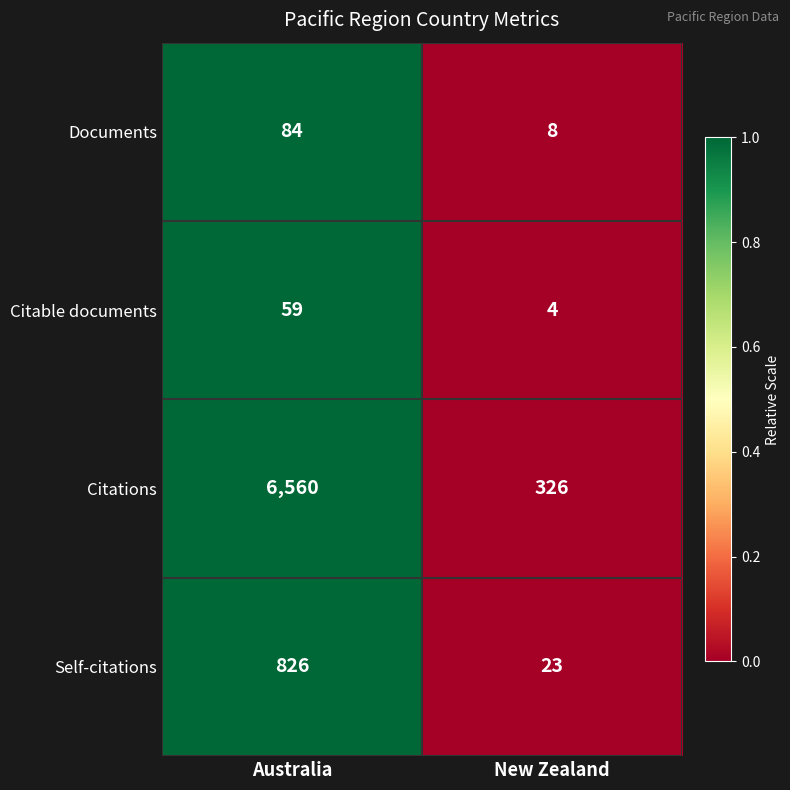

Reading left to right, extract all data points from this chart.

Documents: Australia=84	New Zealand=8
Citable documents: Australia=59	New Zealand=4
Citations: Australia=6560	New Zealand=326
Self-citations: Australia=826	New Zealand=23